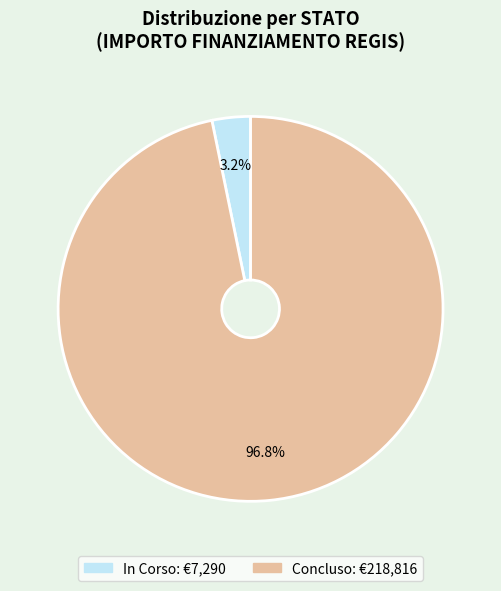

To the nearest percent, what is the difference between the largest and smallest slice percentages?

94%